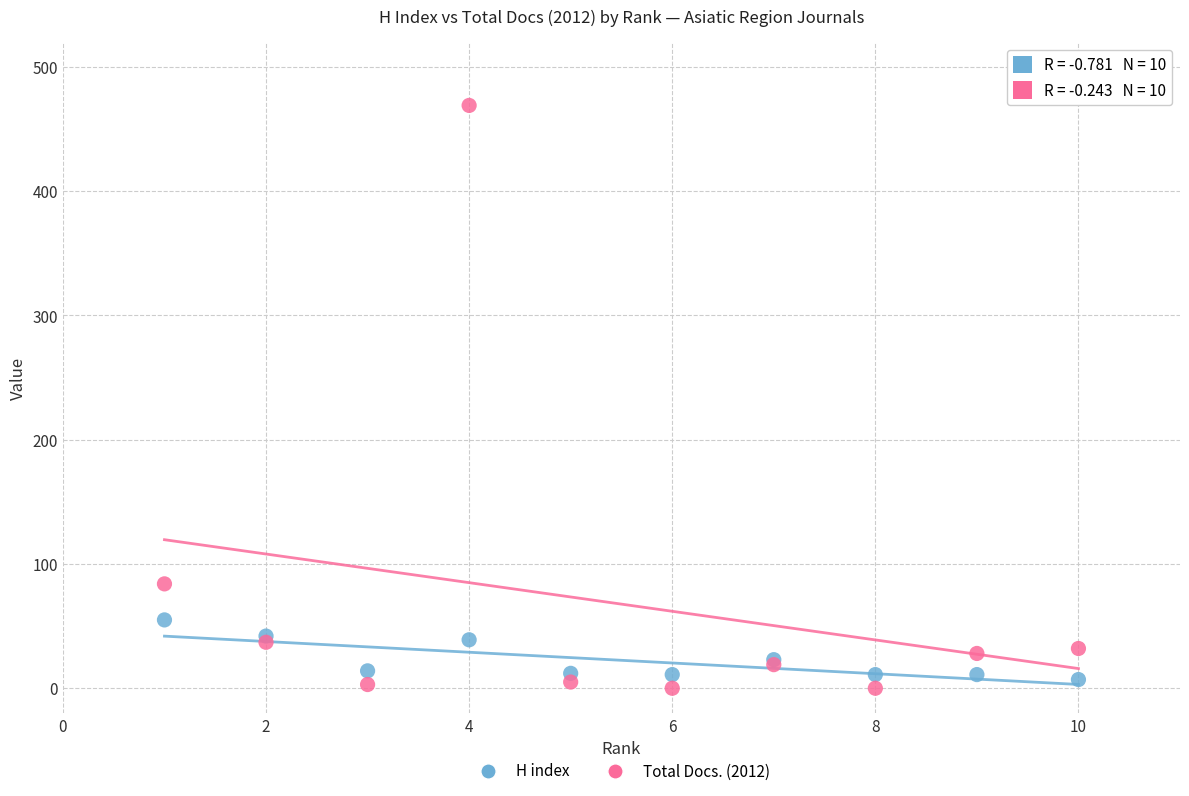

Across all series, what Y value is closest to 234?

84